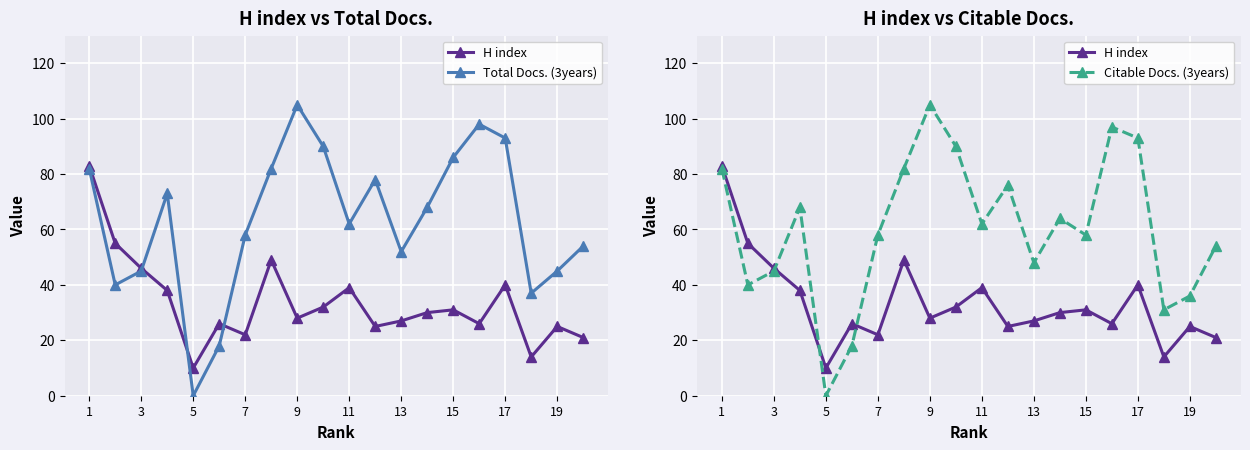

True or false: Citable Docs. (3years) and Total Docs. (3years) cross at least once.

False